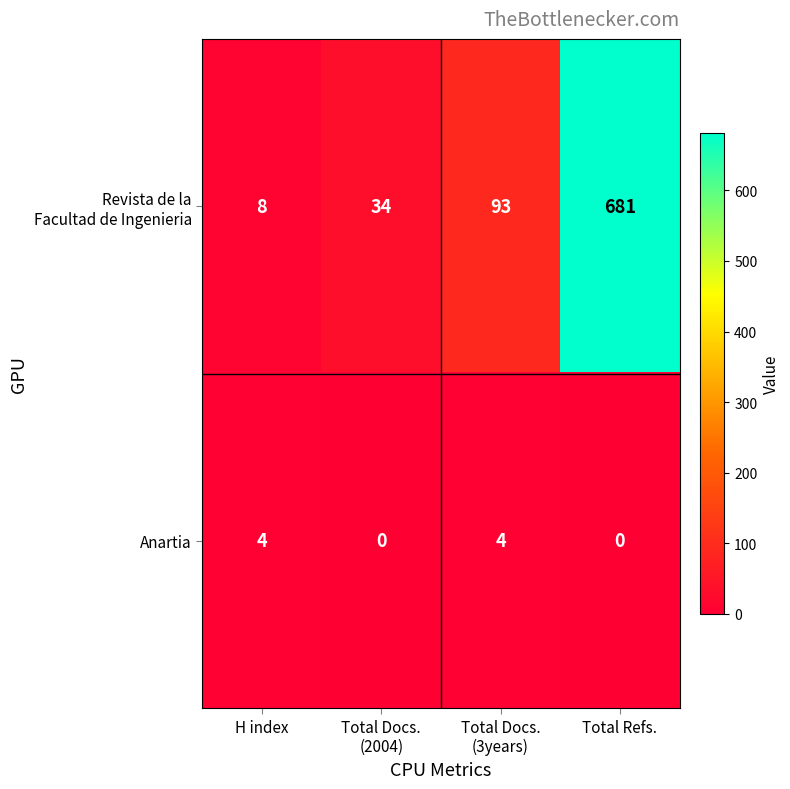

What is the difference between the maximum and minimum values in the Anartia series?

4